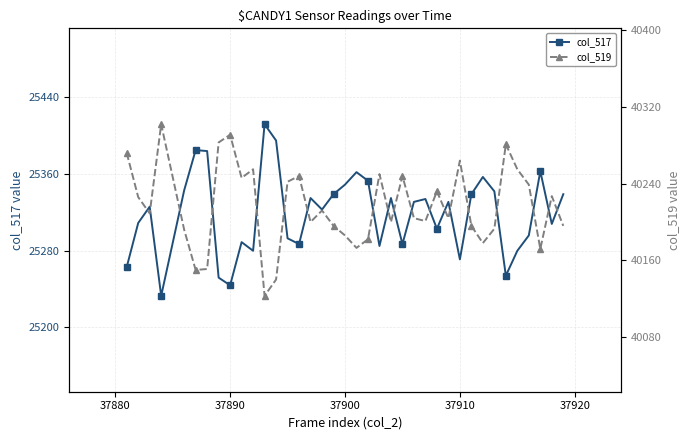

What is the minimum value for col_517?

25233